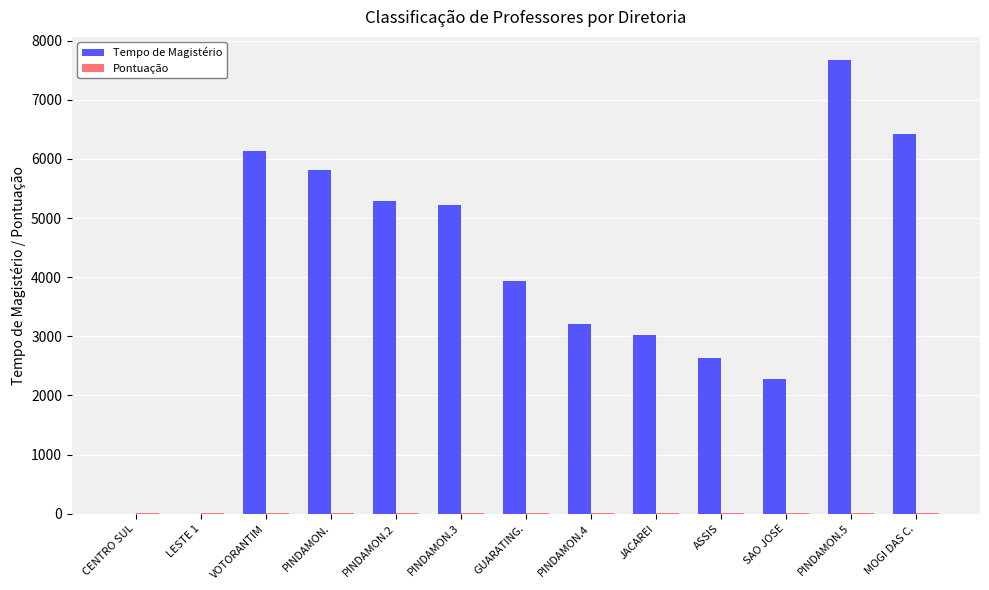

At which category is the sum across all series the highest?

PINDAMON.5